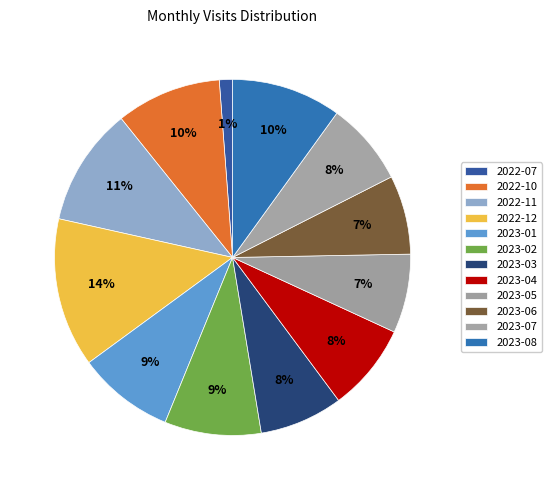

How many slices are in this pie chart?

12